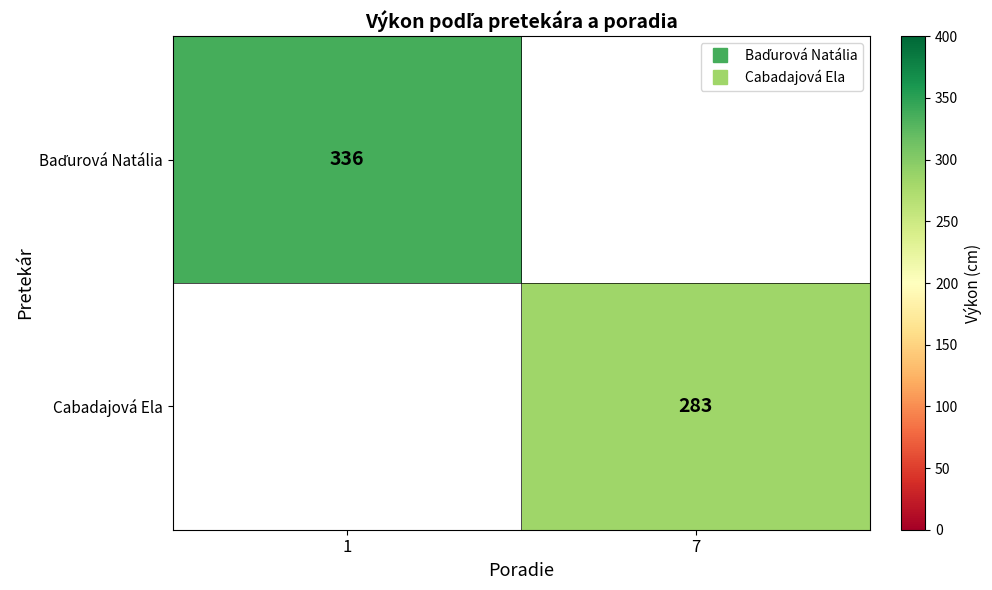

Count the number of categories in the chart.

2